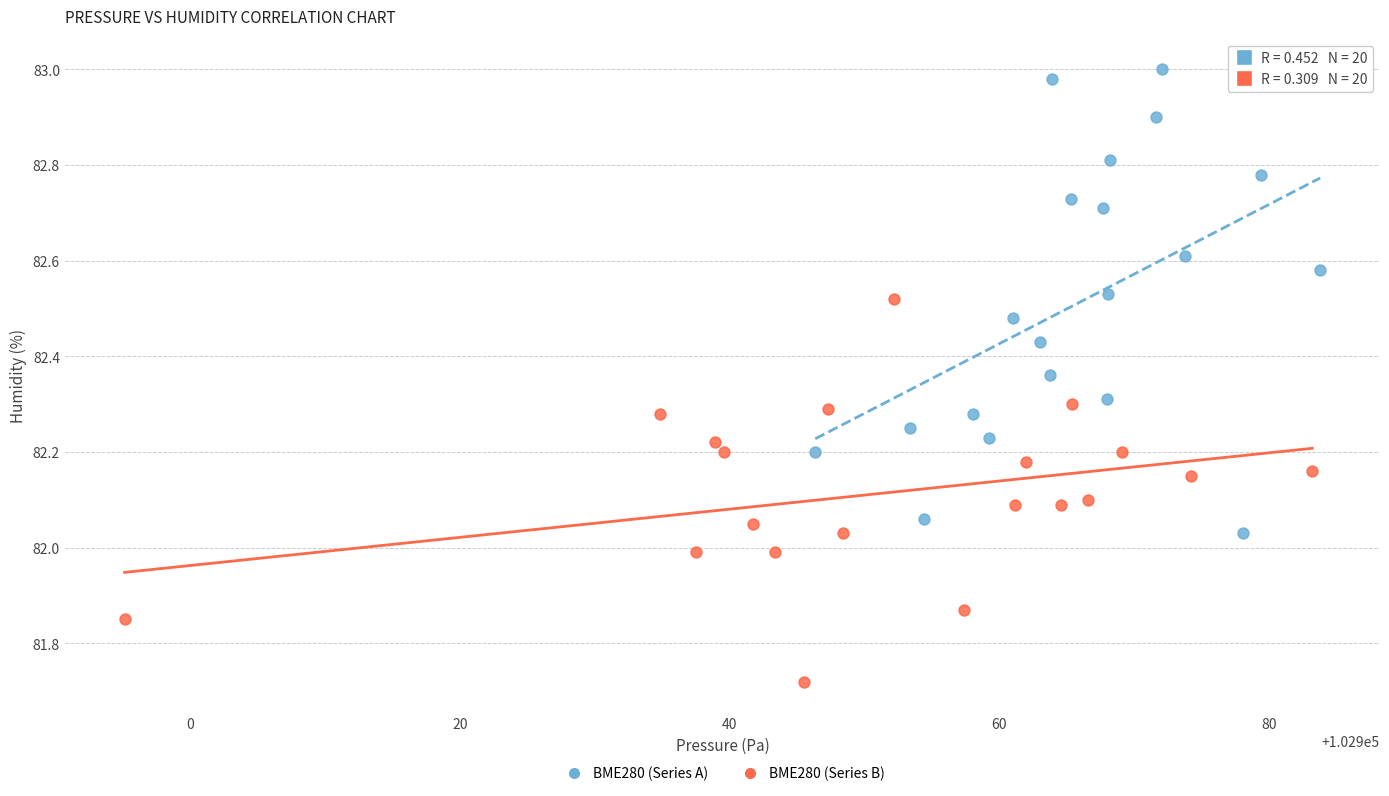

Which series reaches the maximum Y coordinate?

BME280 (Series A)